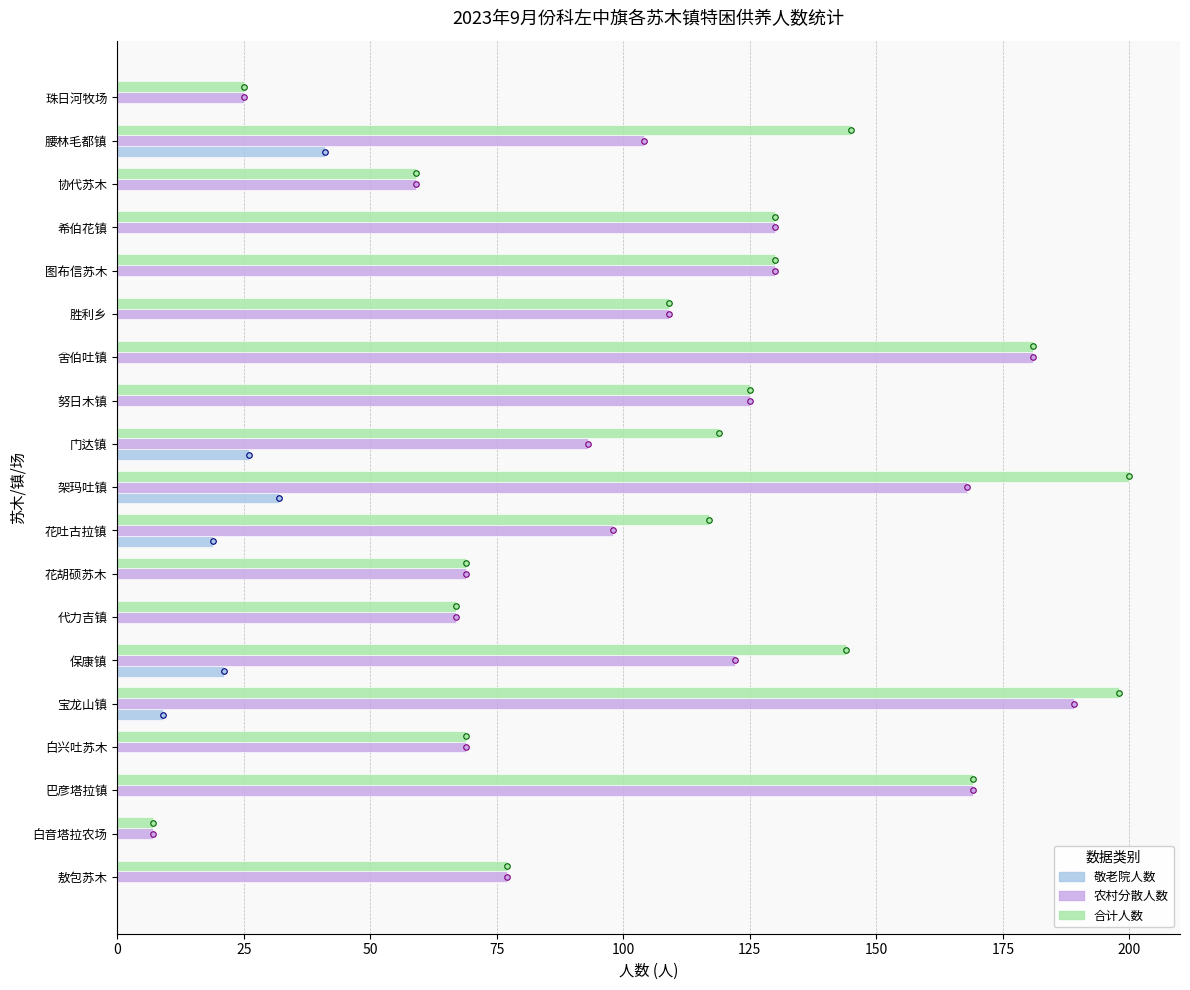

What is the sum of all 敬老院人数 values?

148